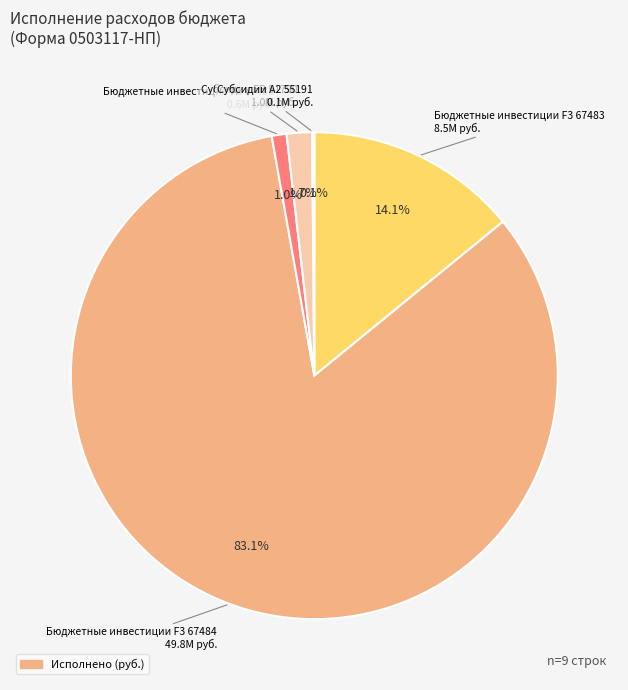

Does any single category account for the majority?

Yes